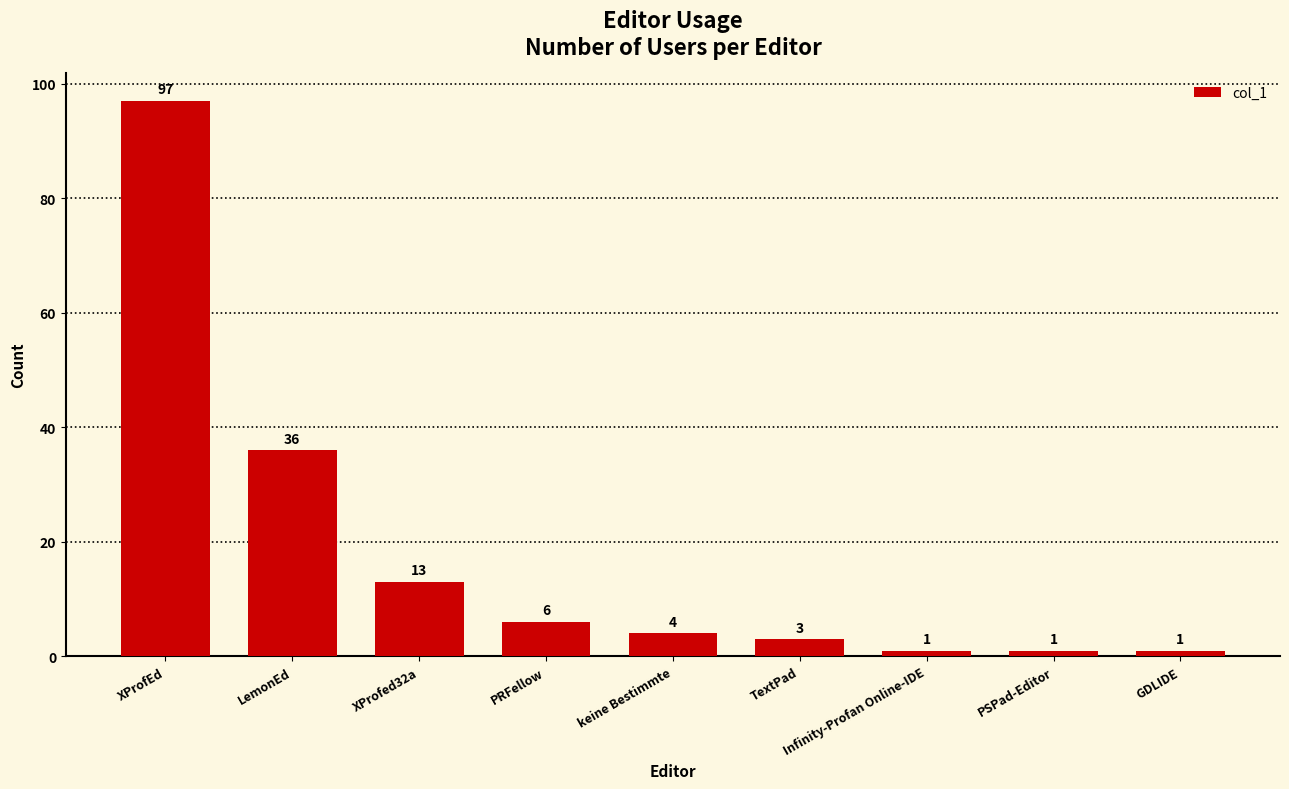

What is the difference between the second highest and minimum values?

35